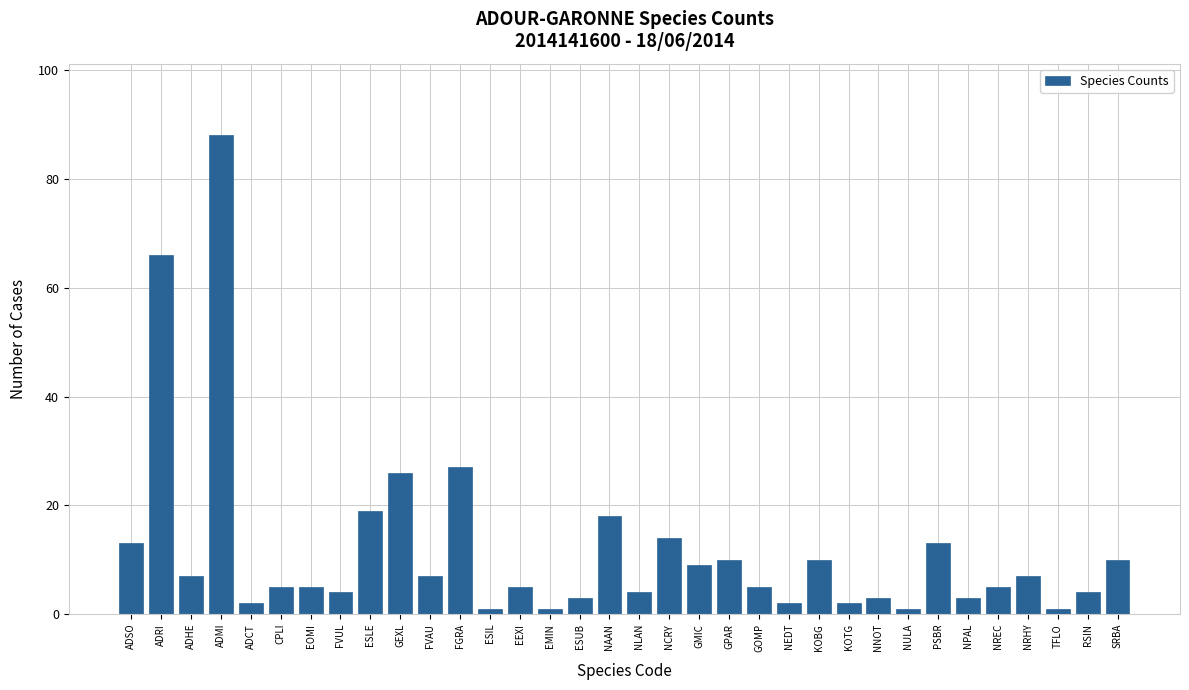

What is the approximate value at NLAN?

4